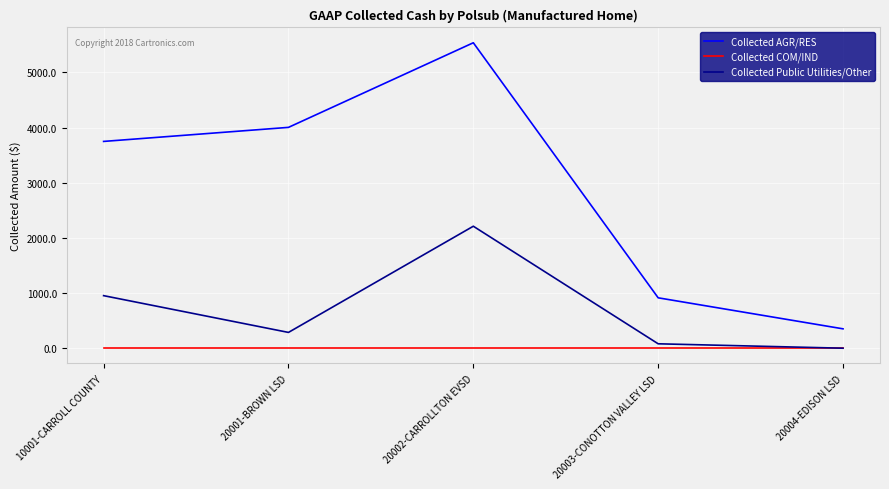

True or false: Collected Public Utilities/Other has more than 0 interior local peaks.

True